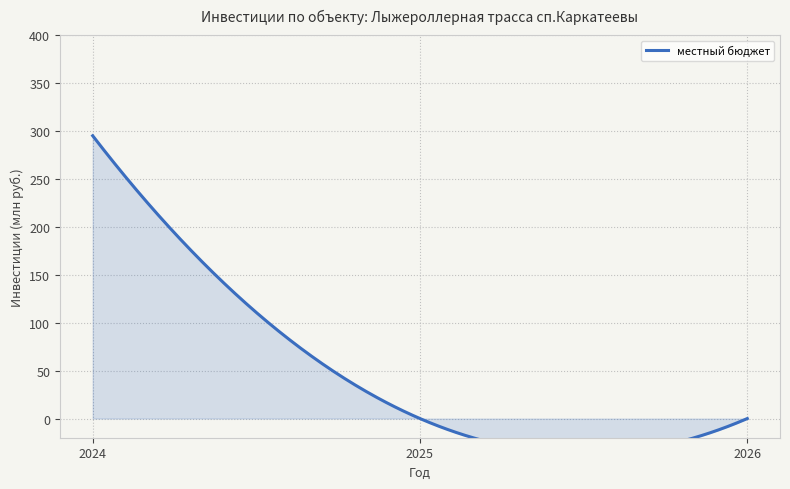

Rank the categories by value from lowest to highest.

2025, 2026, 2024